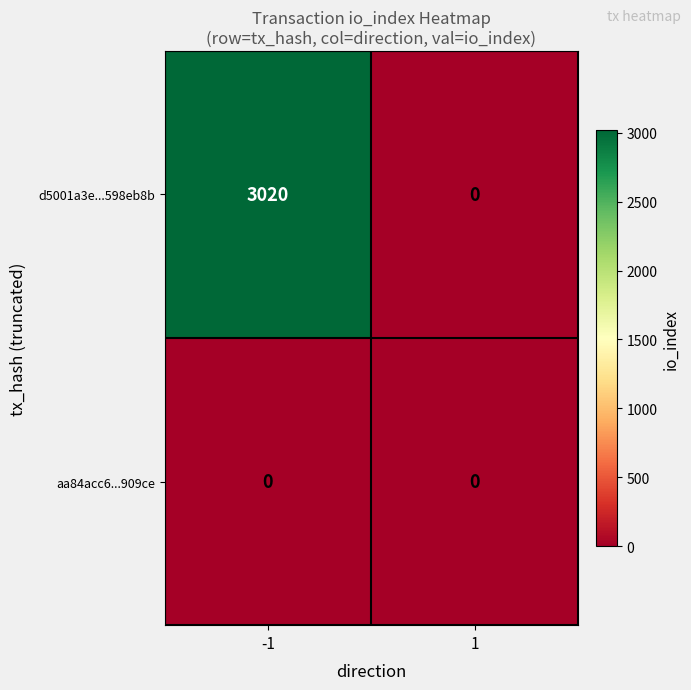

Which series has the widest spread of values?

d5001a3e...598eb8b